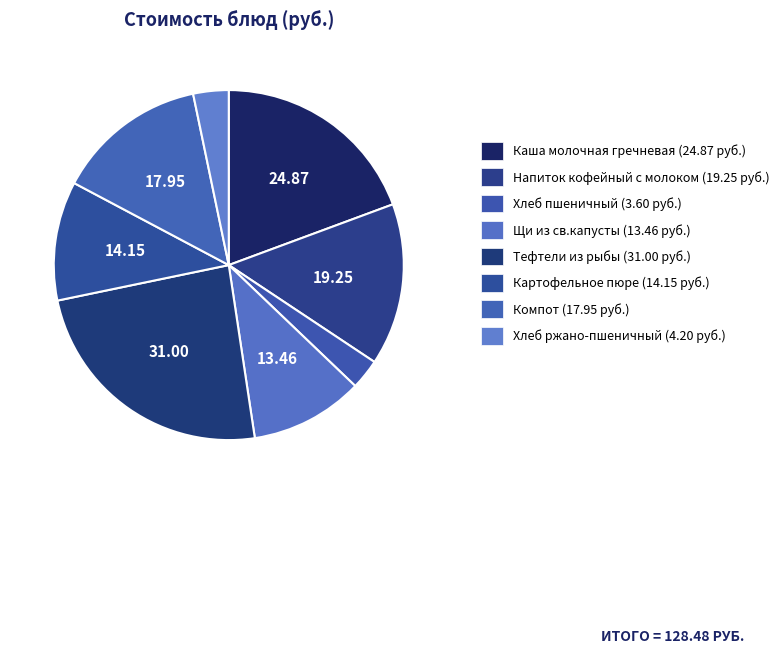

Which slice is the largest?

Тефтели из рыбы